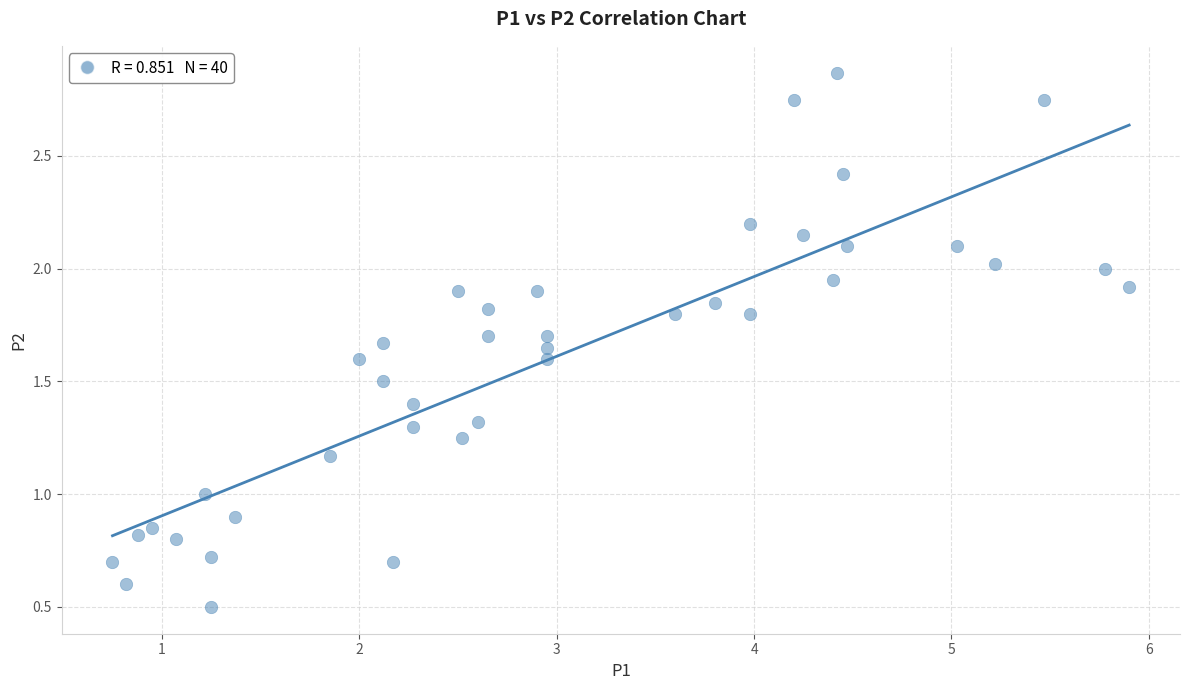

What is the range of X values (max minus min)?

5.2